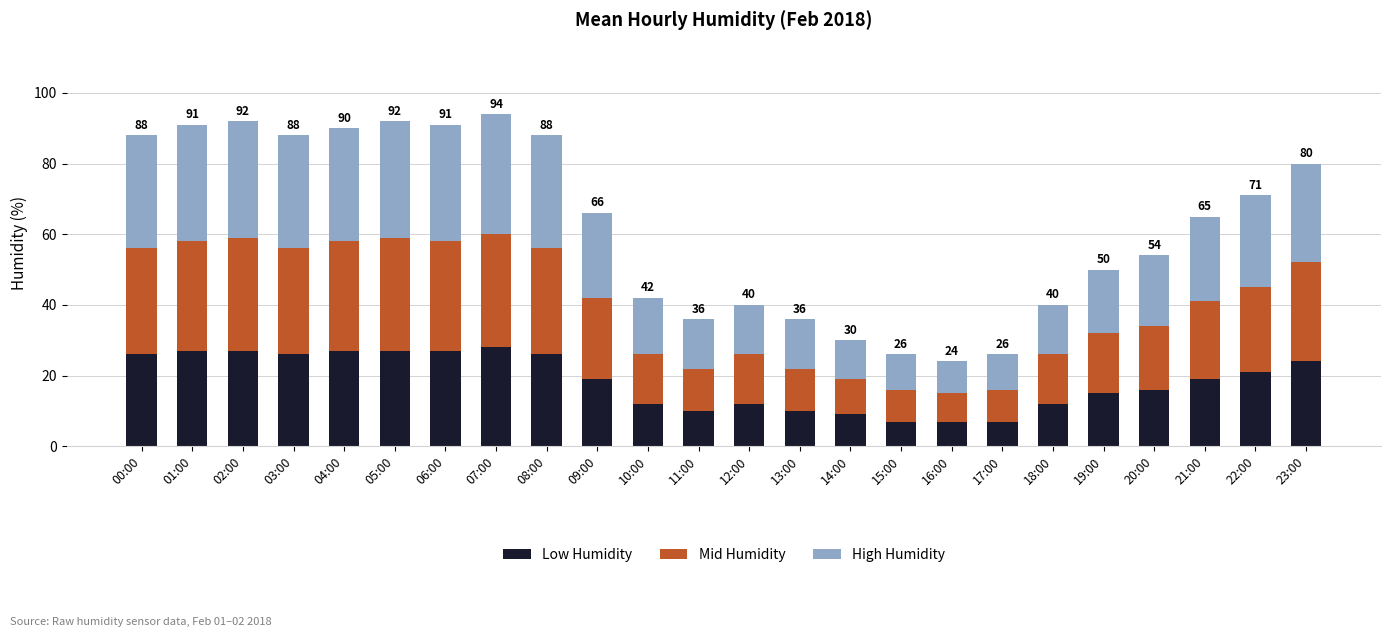

The value of Low Humidity at 13:00 is 10. True or false?

True